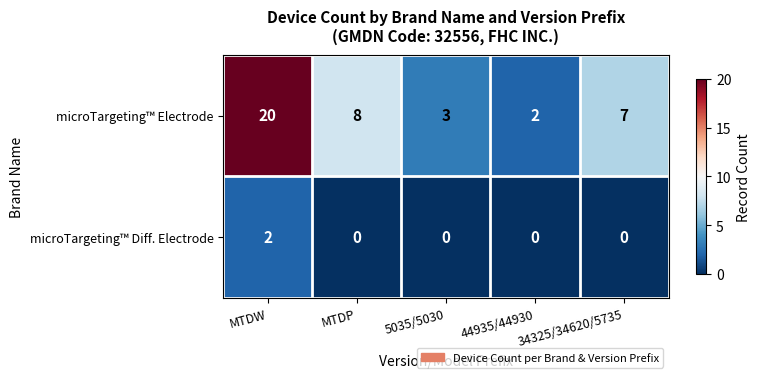

True or false: microTargeting™ Electrode has a value of 5 at 5035/5030.

False